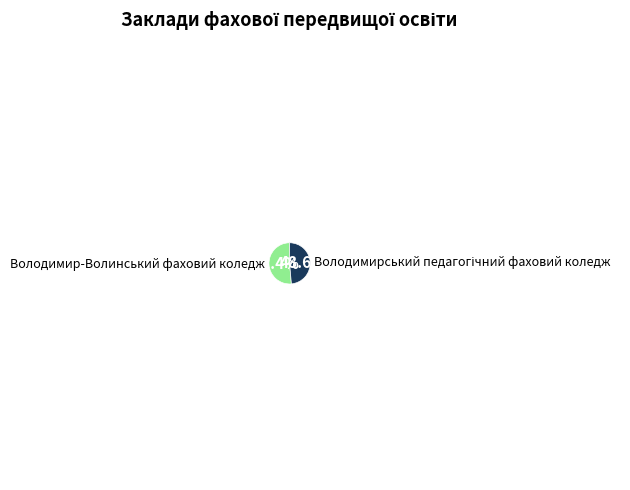

To the nearest percent, what is the difference between the largest and smallest slice percentages?

3%